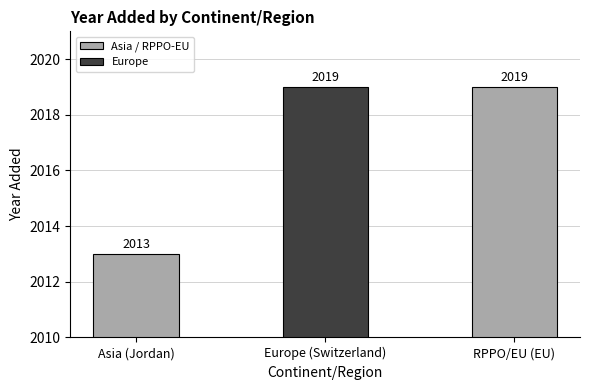

Count the values in the range 2013 to 2019.

3